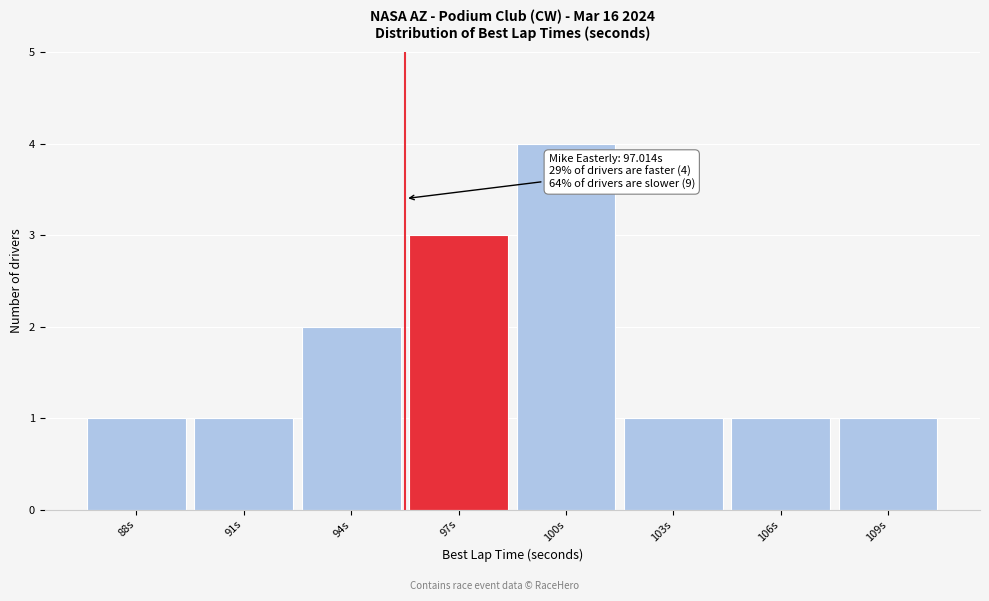

Reading left to right, what are all the values shown in this chart?

88s=1	91s=1	94s=2	97s=3	100s=4	103s=1	106s=1	109s=1